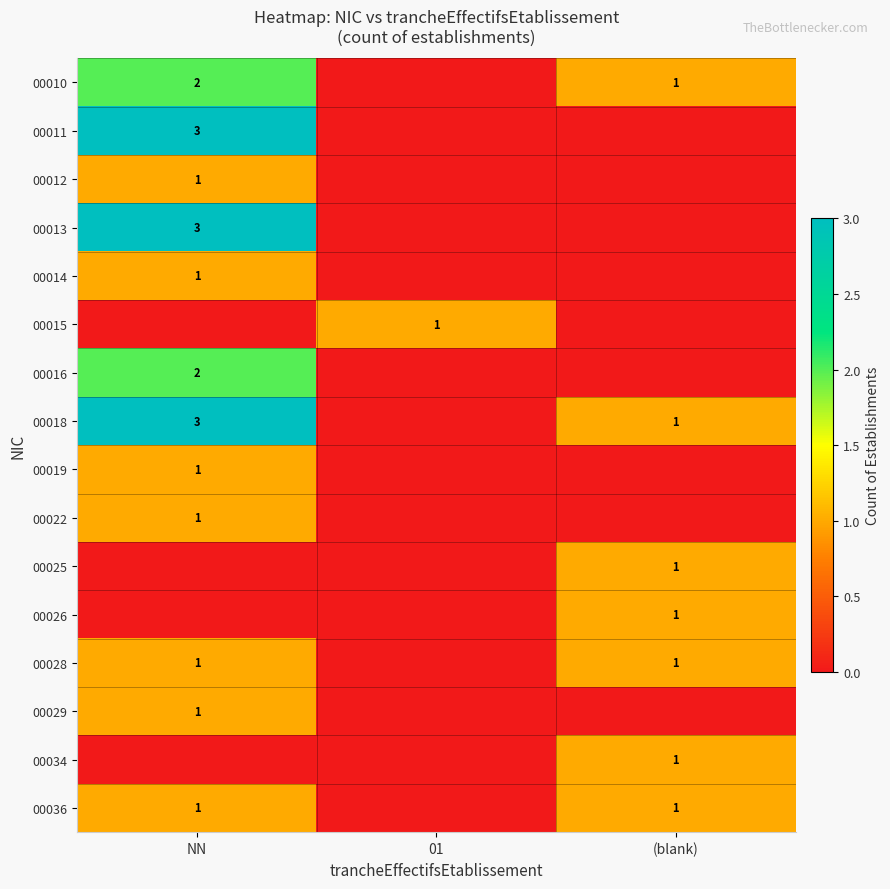

At which category is the sum across all series the highest?

NN